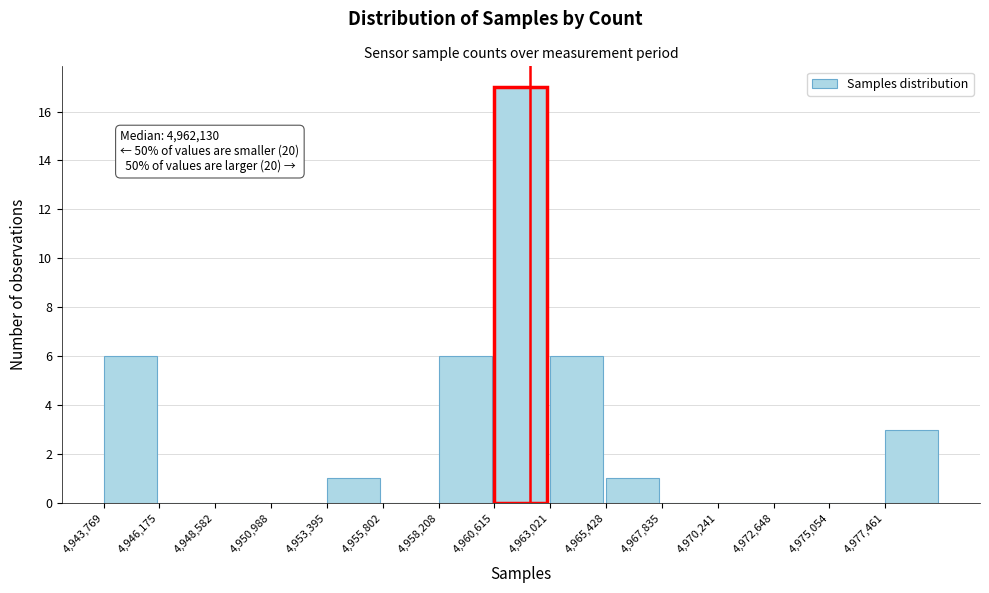

Which range on the x-axis has the tallest bar?

4960500 to 4963000